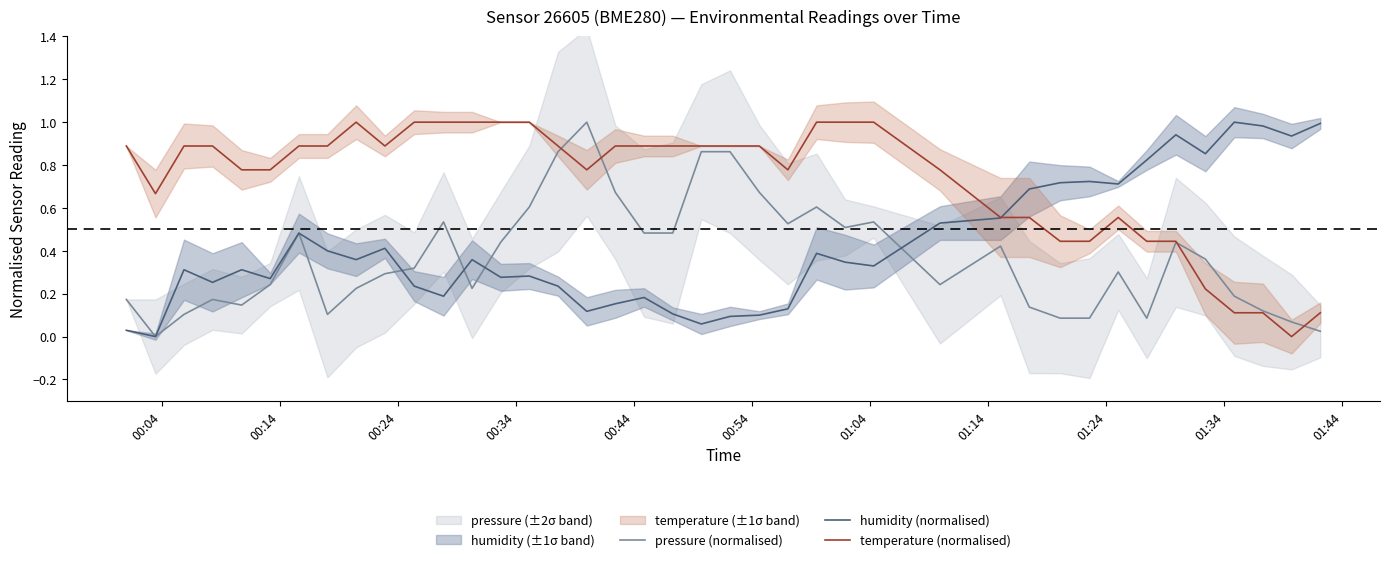

How many interior local peaks does the pressure (normalised) series have?

9